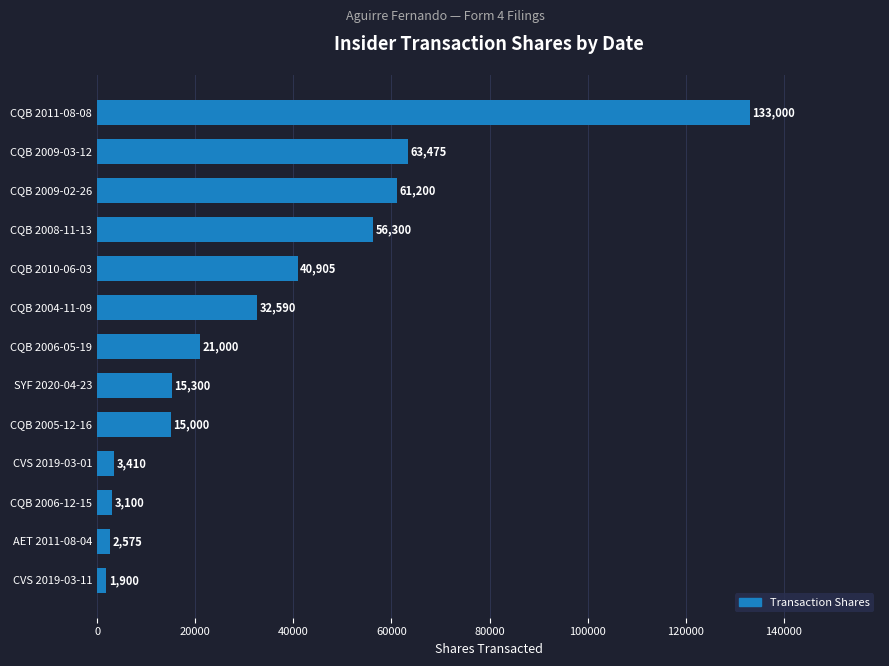

What is the difference between the maximum and second lowest values?

130425